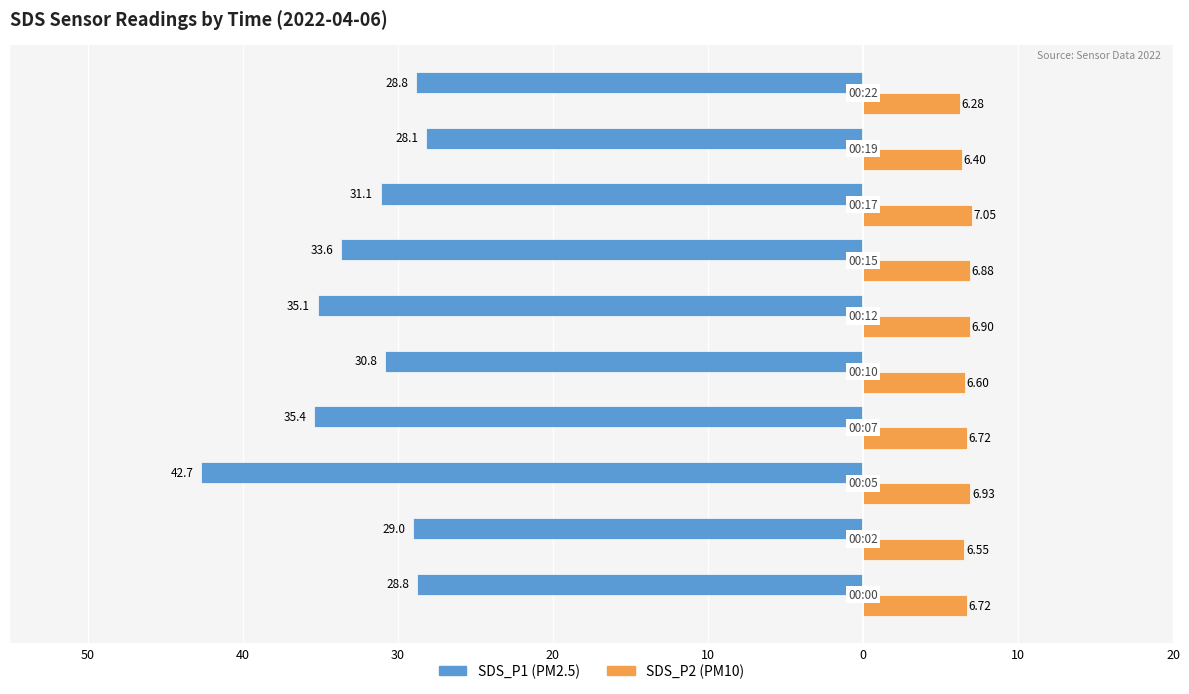

Is it true that SDS_P1 equals -42.5 at 10?

False